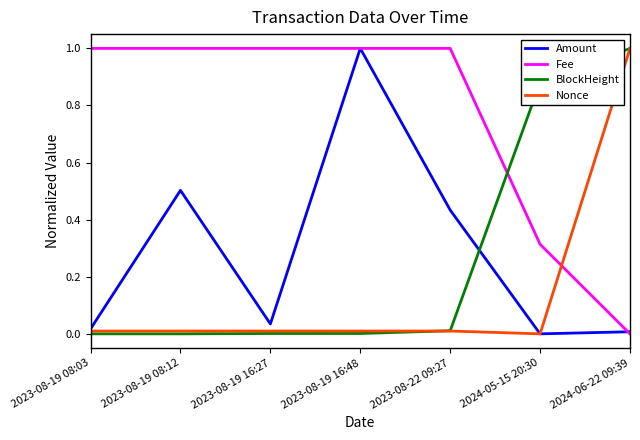

After their last crossing, which series has the higher values: Fee or BlockHeight?

BlockHeight